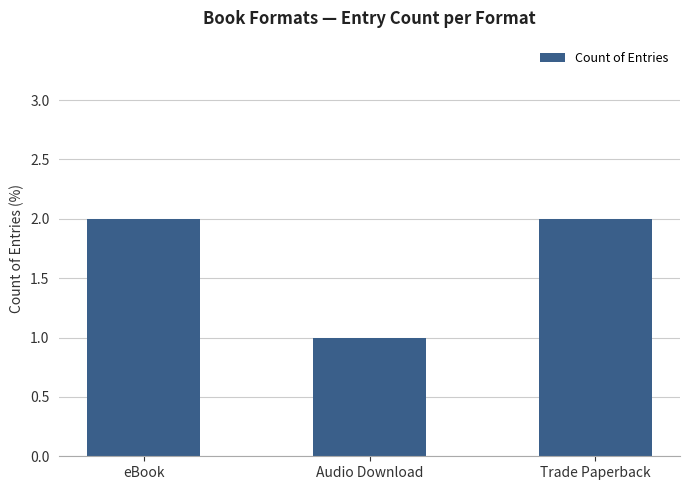

Reading left to right, what are all the values shown in this chart?

eBook=2	Audio Download=1	Trade Paperback=2